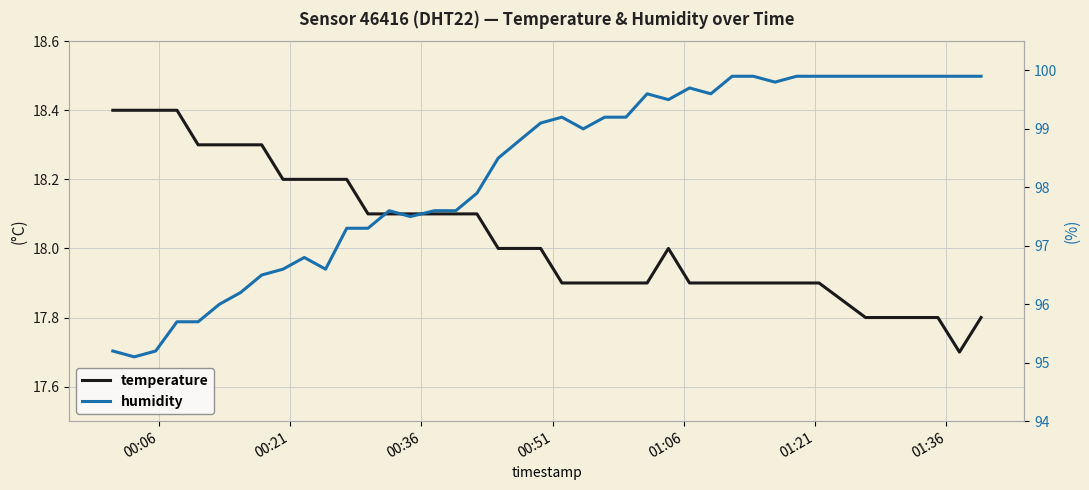

True or false: humidity and temperature intersect in this chart.

False